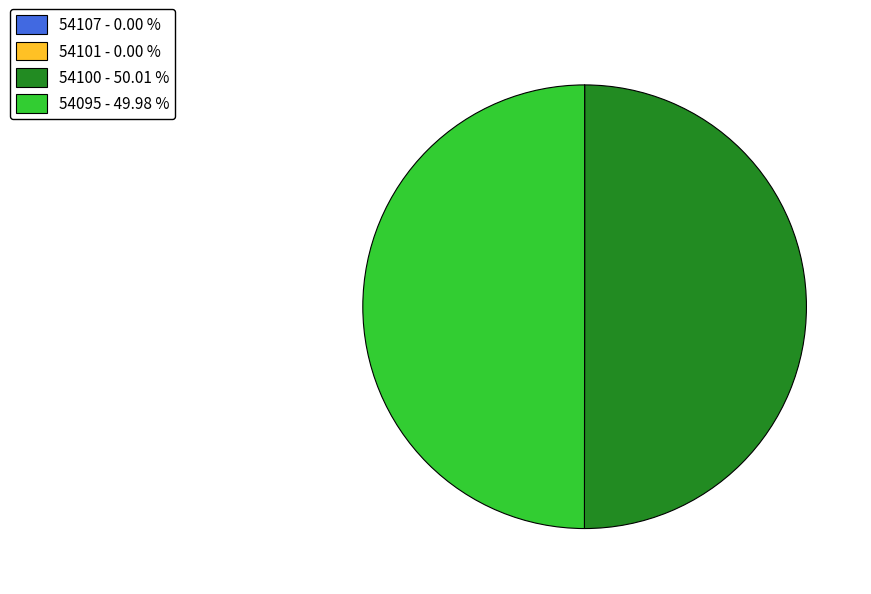

Combined, do 54095 - 49.98 % and 54100 - 50.01 % account for over 50%?

Yes